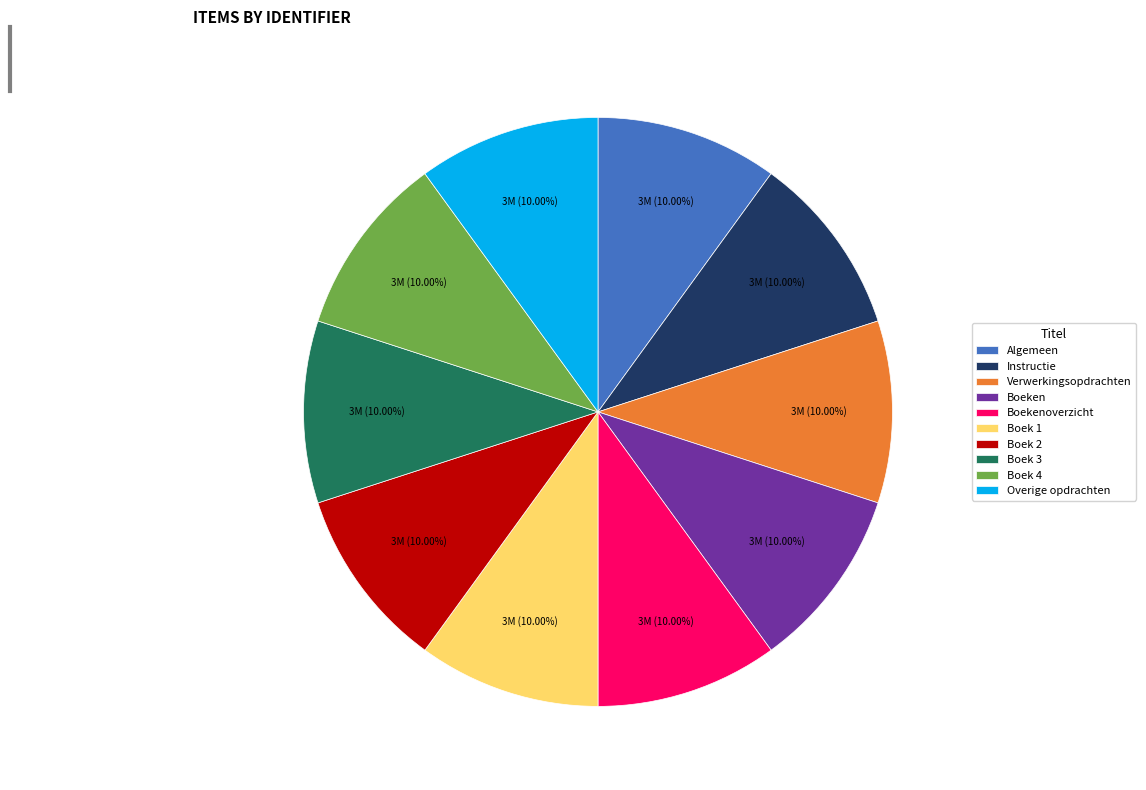

Approximately how many times larger is the value at Boek 2 compared to Boekenoverzicht?

1.0